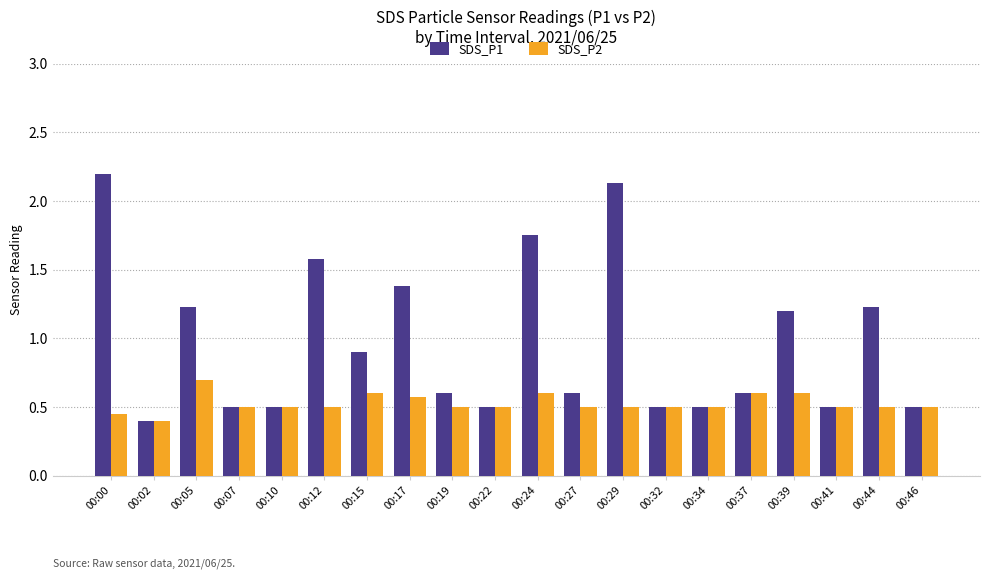

At 00:39, list the series in order from largest to smallest.

SDS_P1, SDS_P2